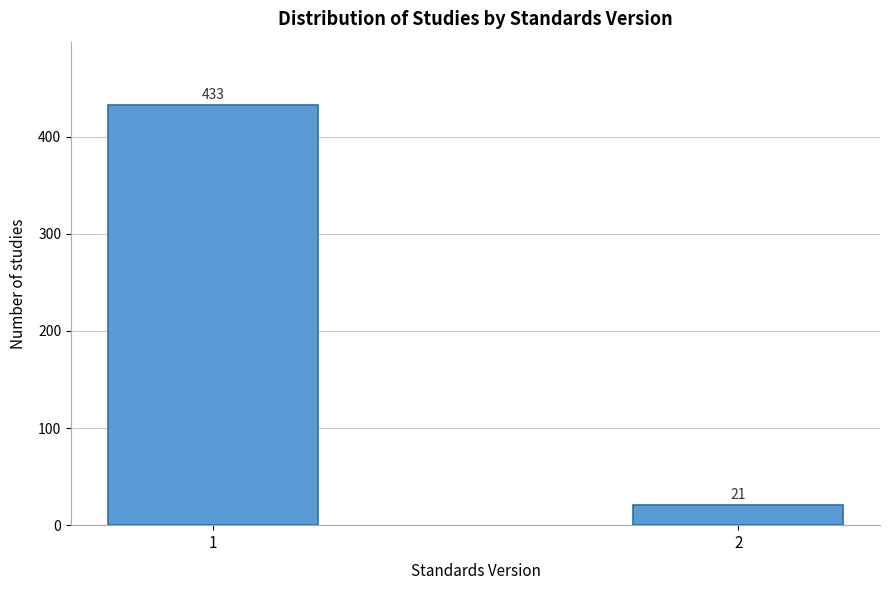

Reading right to left, what are all the values shown in this chart?

2=21	1=433